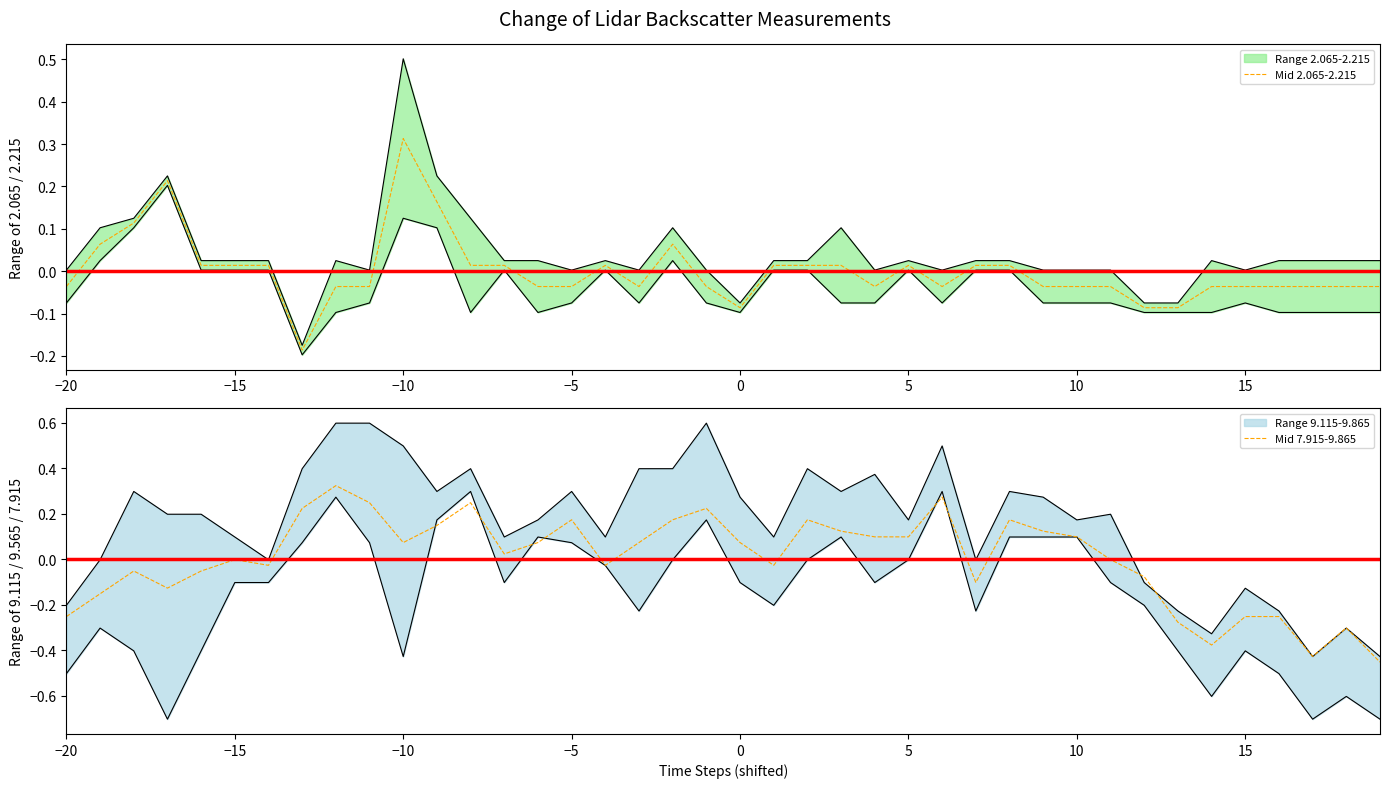

Reading left to right, transcribe all the data shown in this chart.

Mid 2.065-2.215: -0.0	0.1	0.1	0.2	0.0	0.0	0.0	-0.2	-0.0	-0.0	0.3	0.2	0.0	0.0	-0.0	-0.0	0.0	-0.0	0.1	-0.0	-0.1	0.0	0.0	0.0	-0.0	0.0	-0.0	0.0	0.0	-0.0	-0.0	-0.0	-0.1	-0.1	-0.0	-0.0	-0.0	-0.0	-0.0	-0.0
Mid 7.915-9.865: -0.3	-0.2	-0.1	-0.1	-0.1	-0.0	-0.0	0.2	0.3	0.2	0.1	0.1	0.2	0.0	0.1	0.2	-0.0	0.1	0.2	0.2	0.1	-0.0	0.2	0.1	0.1	0.1	0.3	-0.1	0.2	0.1	0.1	-0.0	-0.1	-0.3	-0.4	-0.3	-0.3	-0.4	-0.3	-0.5